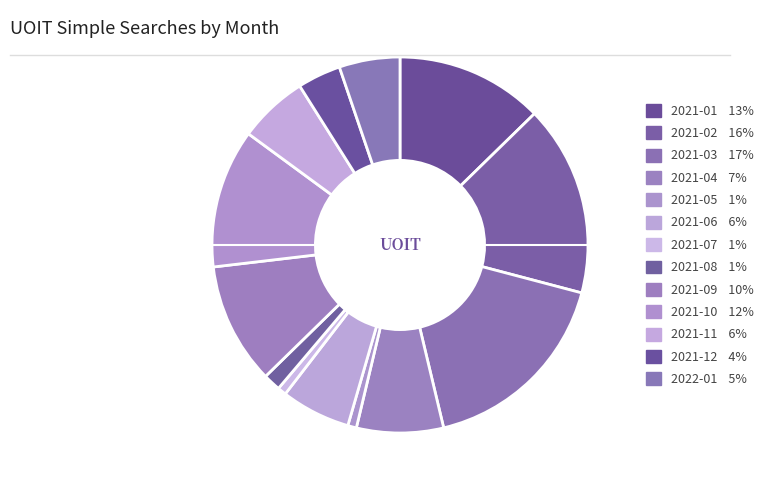

Does any single category account for the majority?

No